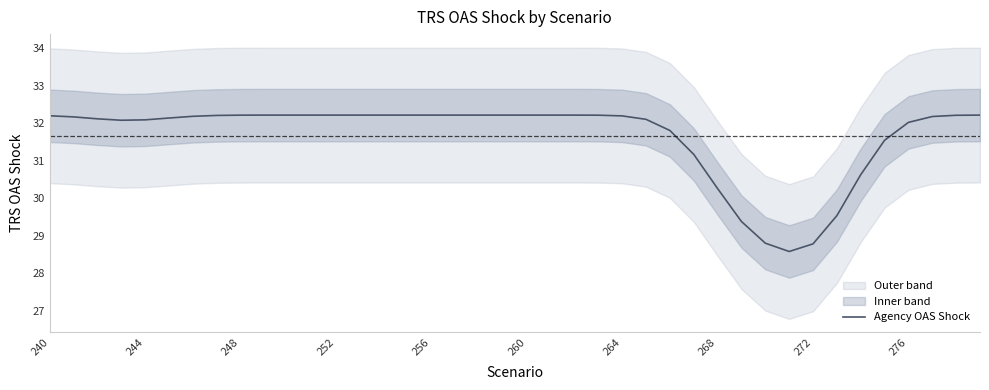

At which label is Agency OAS Shock closest to 30?

268